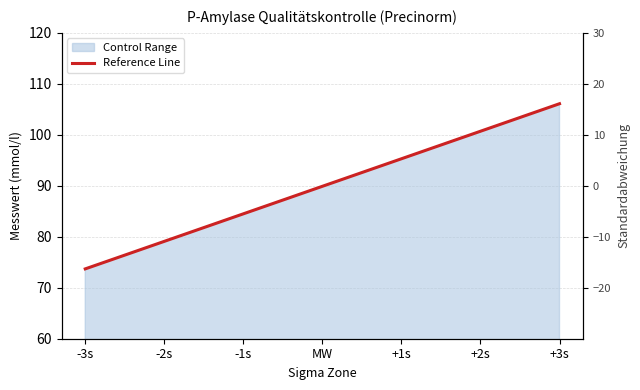

How many data points does each series have?

7